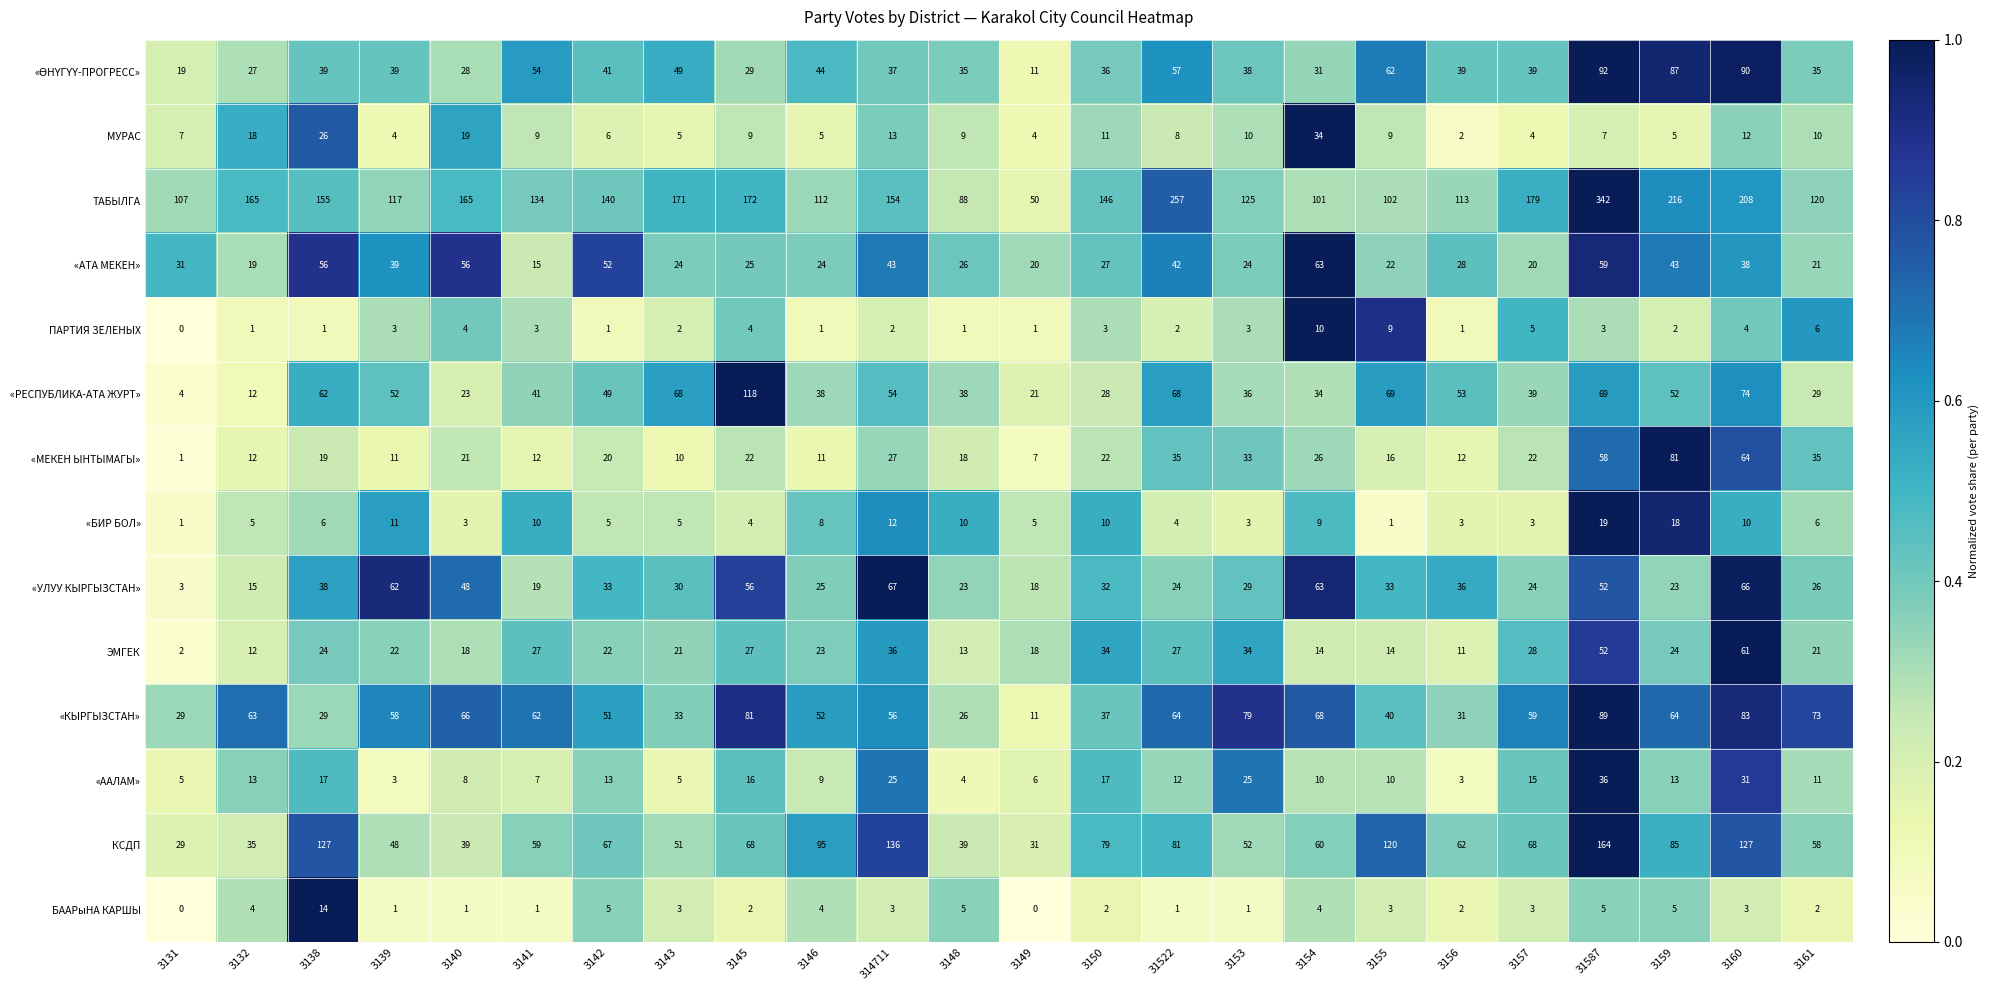

What is the difference between the maximum and minimum values in the КСДП series?

135